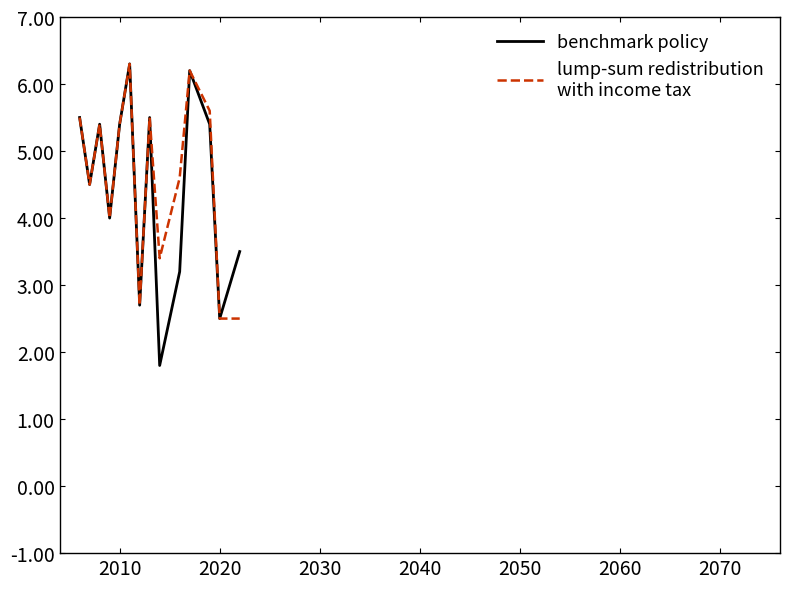

What is the minimum value shown in the chart?

1.8